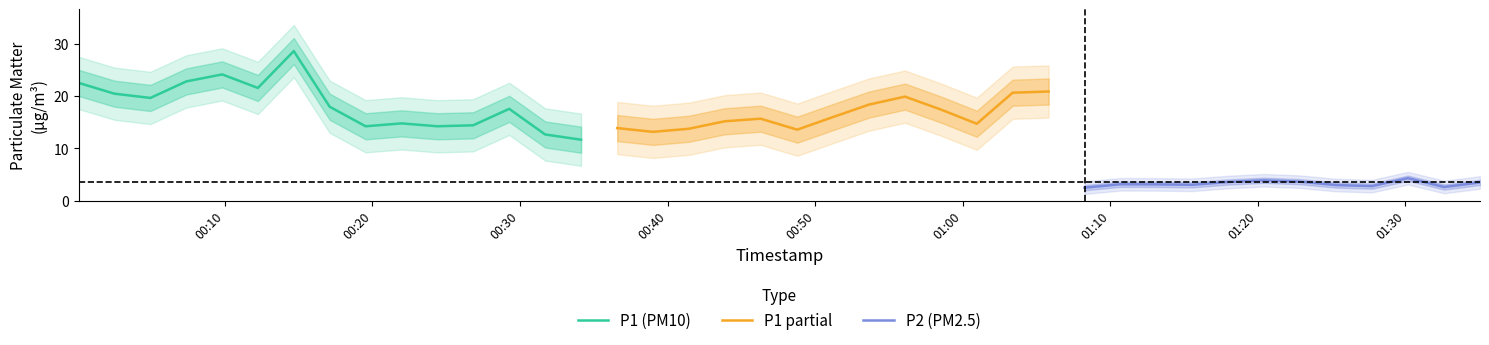

True or false: P2 and P1 intersect in this chart.

False